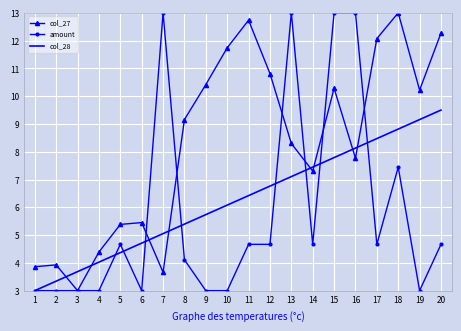

Is it true that col_28 equals 2.2 at 3?

False